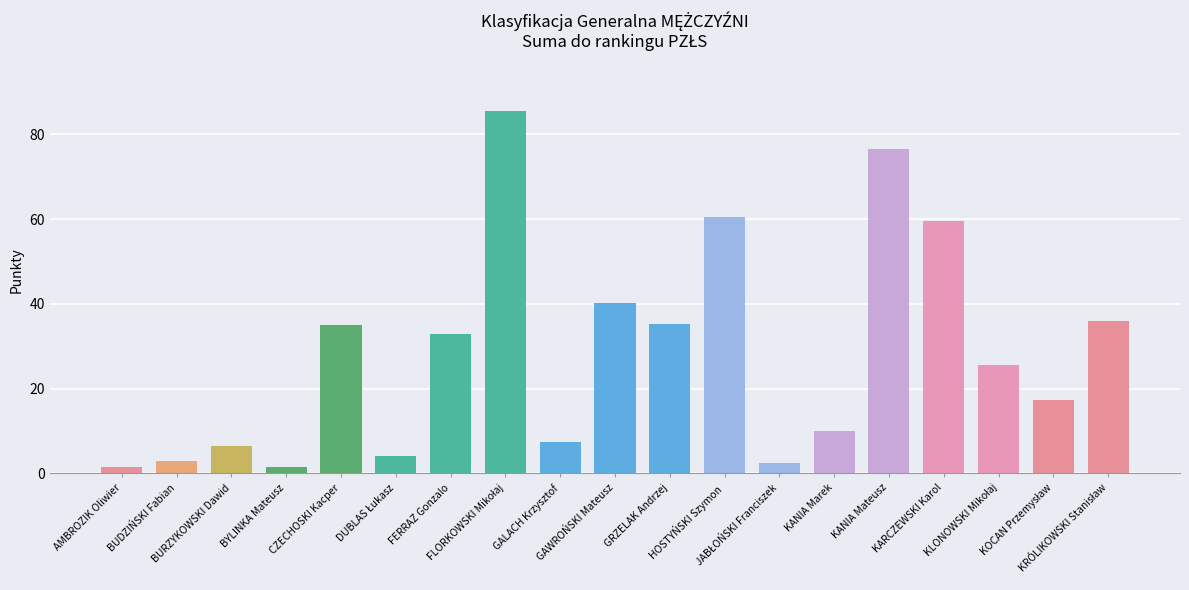

What is the difference between the maximum and minimum values?

84.0